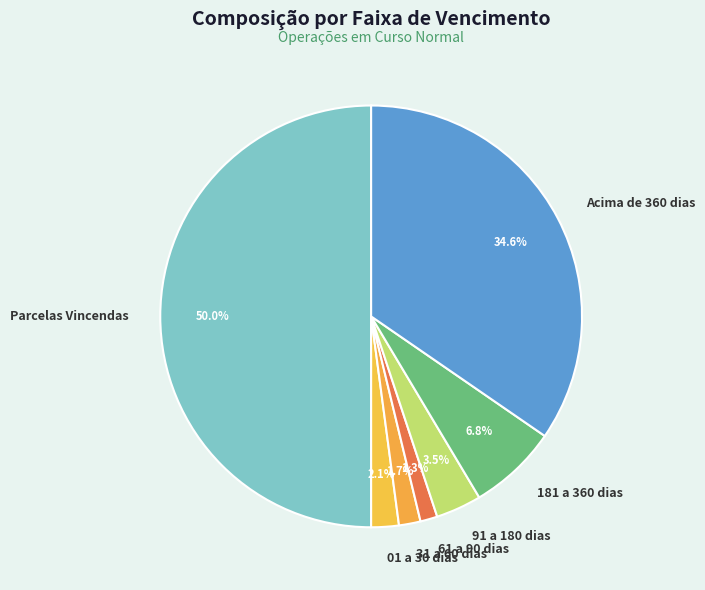

Is the sum of 91 a 180 dias and Acima de 360 dias greater than half?

No